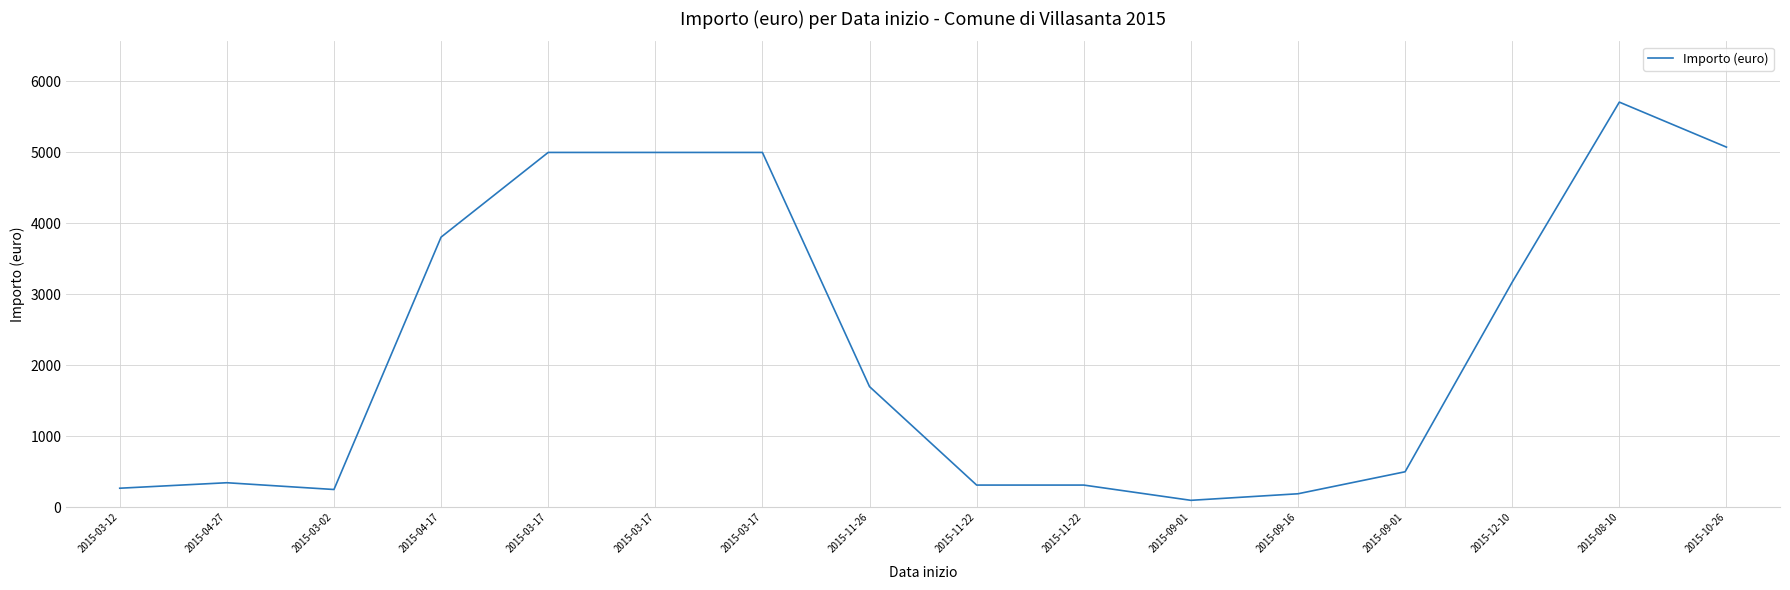

What is the smallest value displayed?

97.5